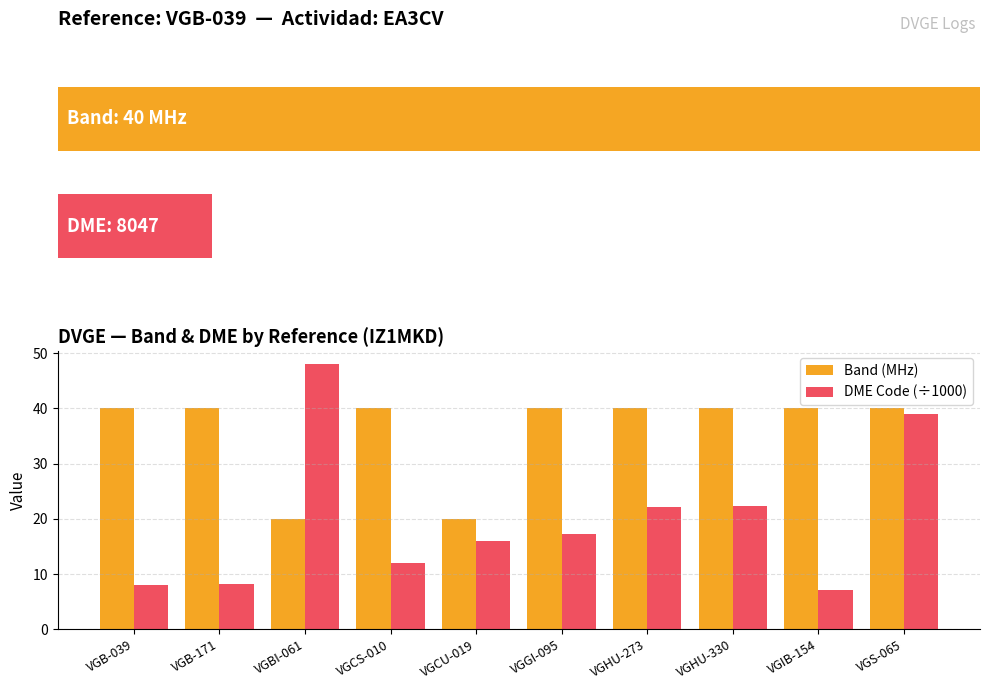

What are all the series names shown in the legend?

Band (MHz), DME Code (÷1000)